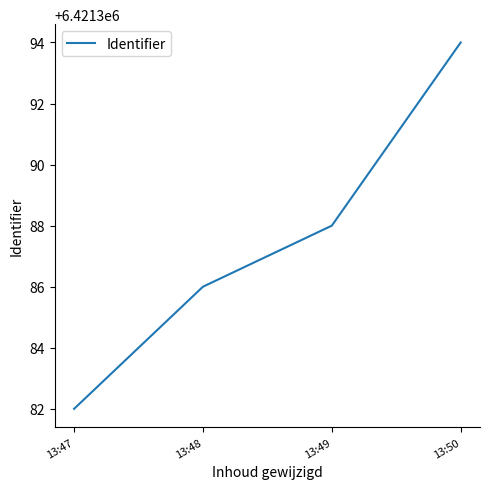

Reading right to left, extract all data points from this chart.

6421394	6421388	6421386	6421382